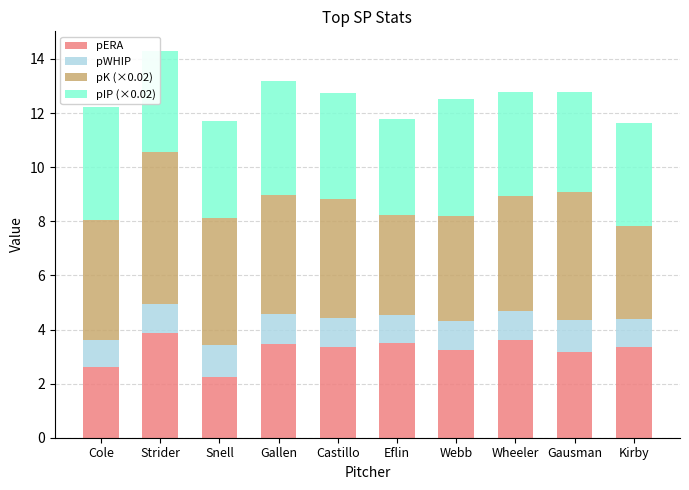

What is the sum of the pERA values at Gallen and Strider?

7.3